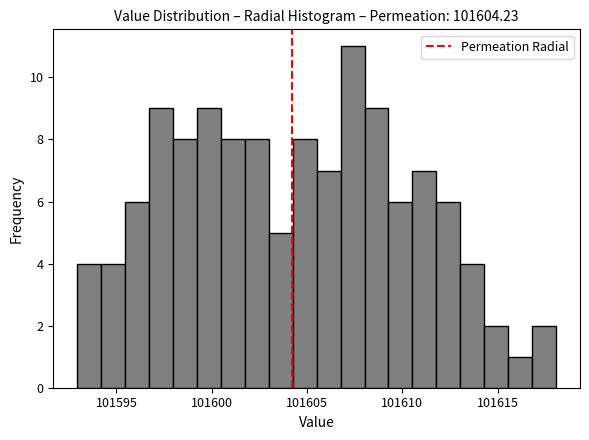

Read against the x-axis, roughly where is the centre of the tallest bar?

101607.5